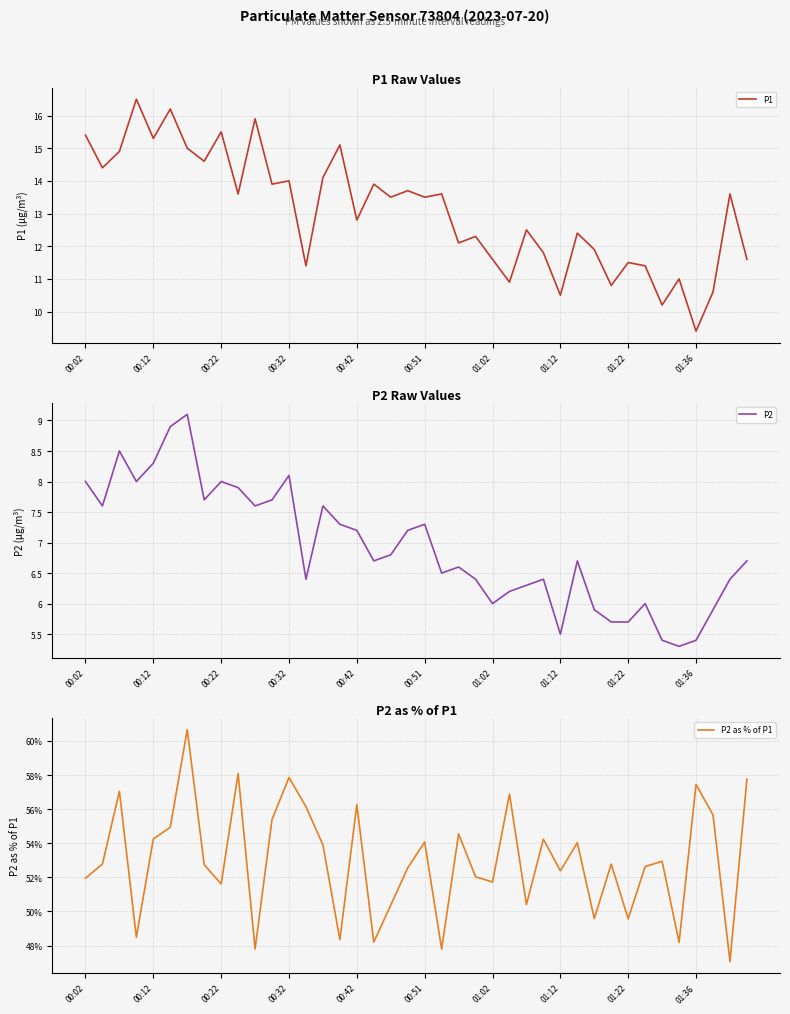

What is the average value of the P2 as % of P1 series?

53.0